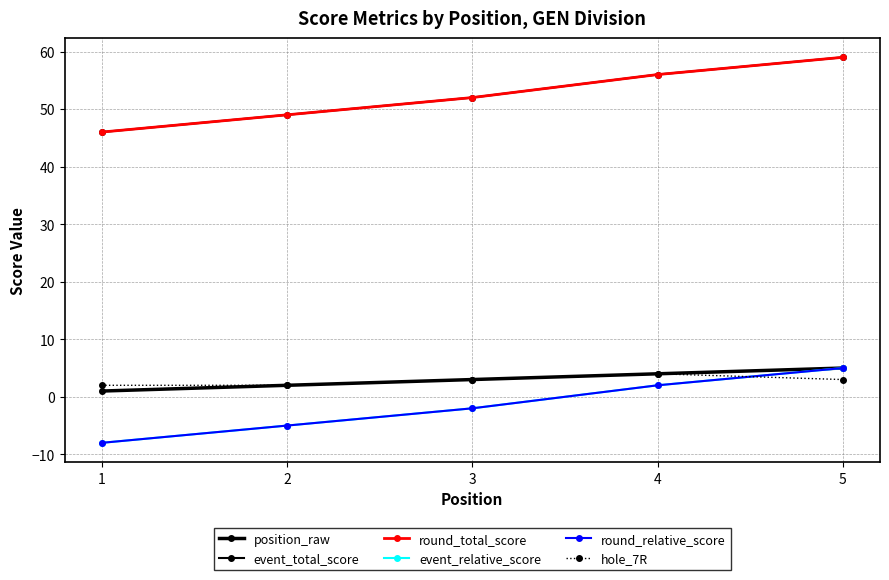

Does the chart have visible grid lines?

Yes